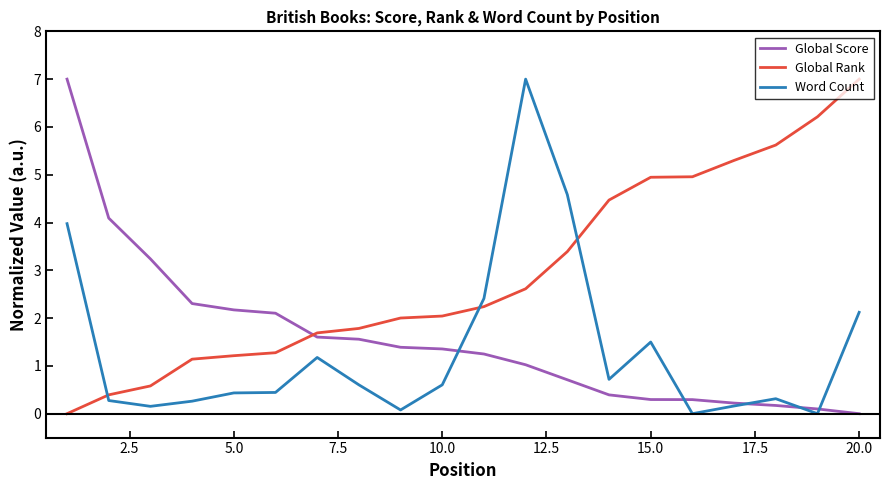

What is the difference between the maximum and minimum values in the Global Score series?

7.0